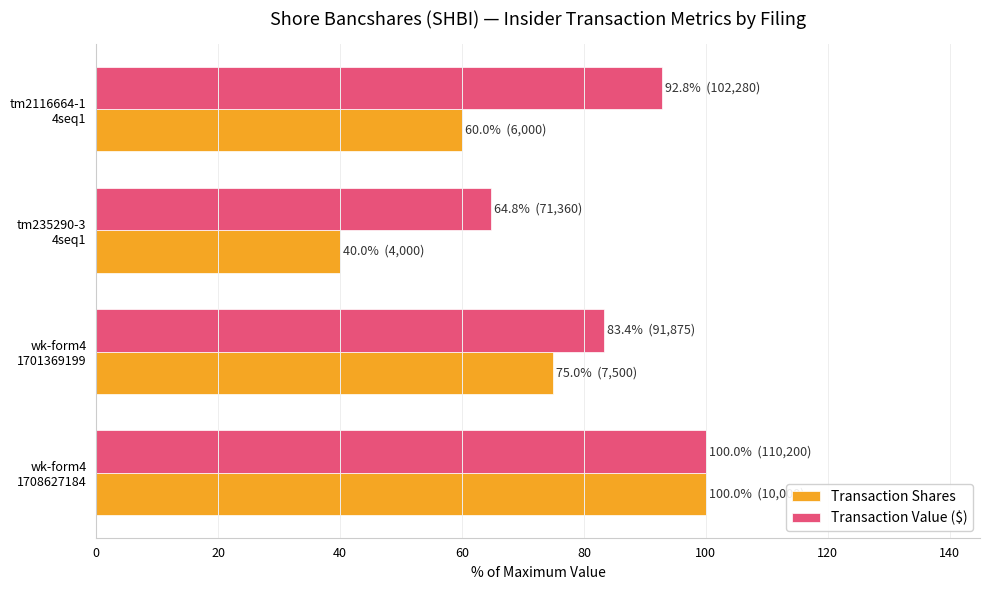

Which series has the widest spread of values?

Transaction Shares